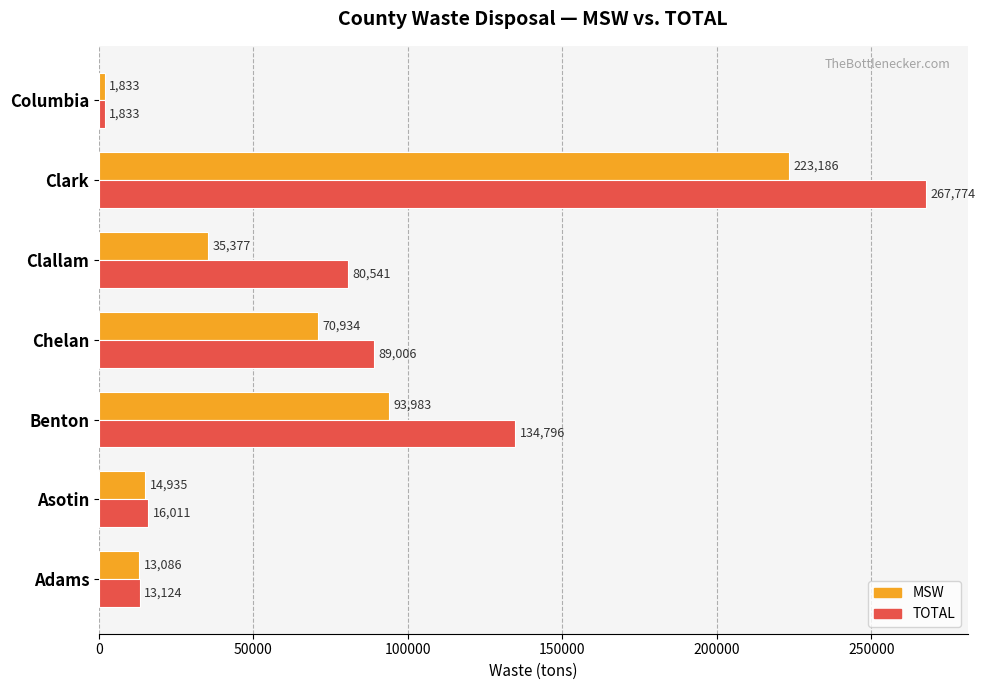

The MSW series shows 93983 at Benton. True or false?

True